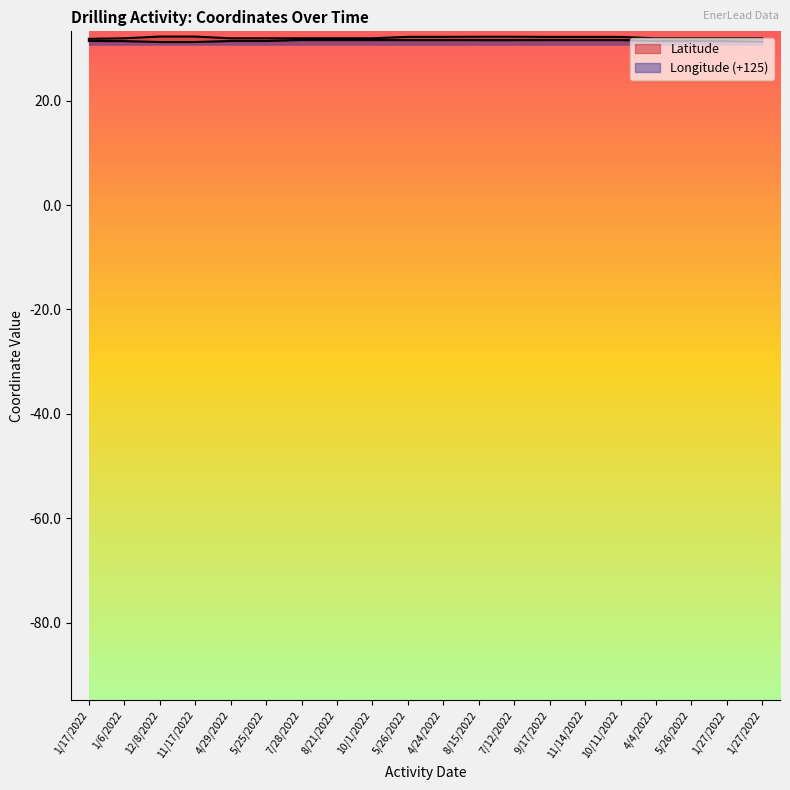

The Longitude series shows 10.8 at 7/12/2022. True or false?

False